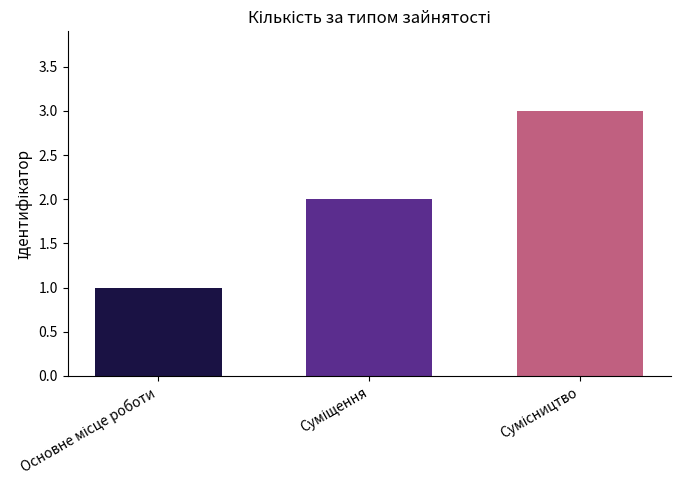

Are the bars horizontal?

No